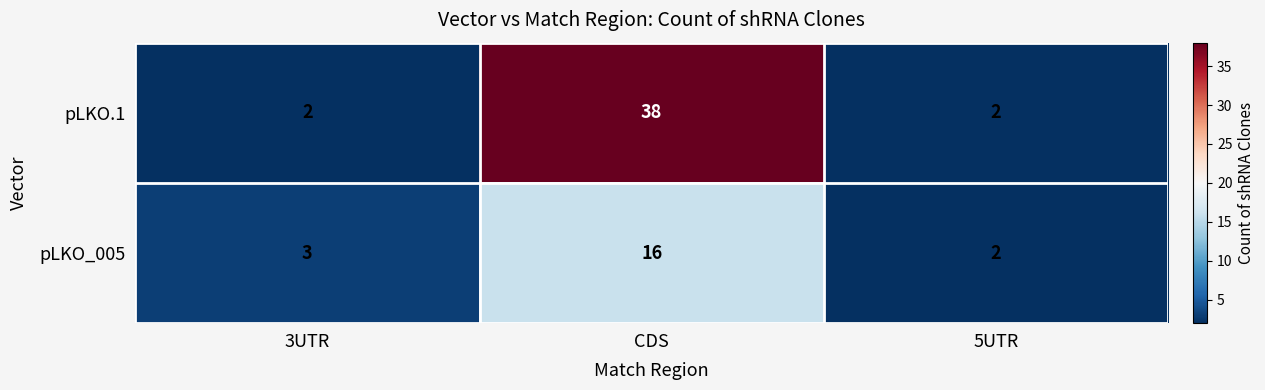

What is the difference between the maximum and minimum values in the pLKO_005 series?

14